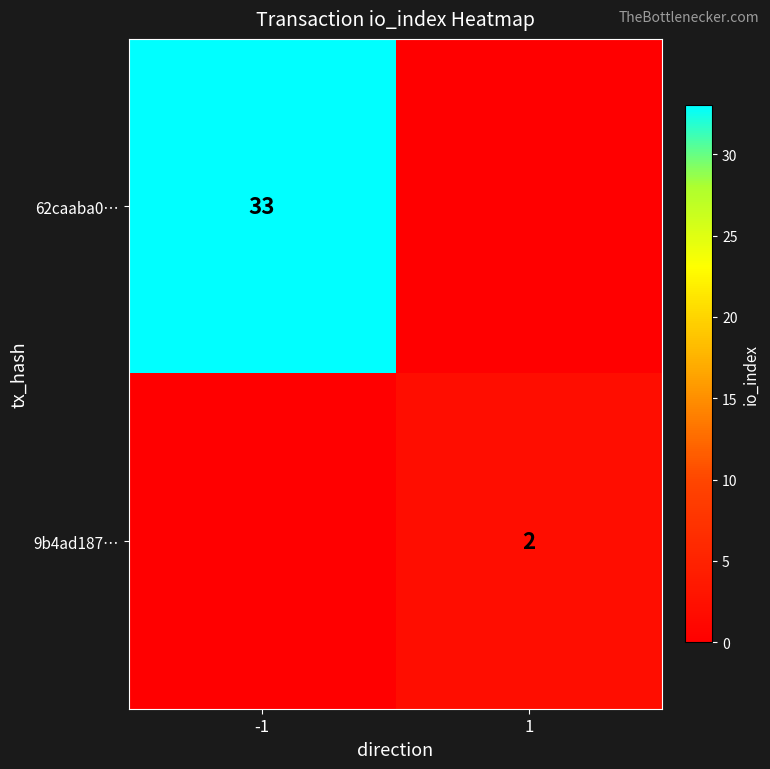

True or false: 9b4ad187… has a value of 2 at 1.

True